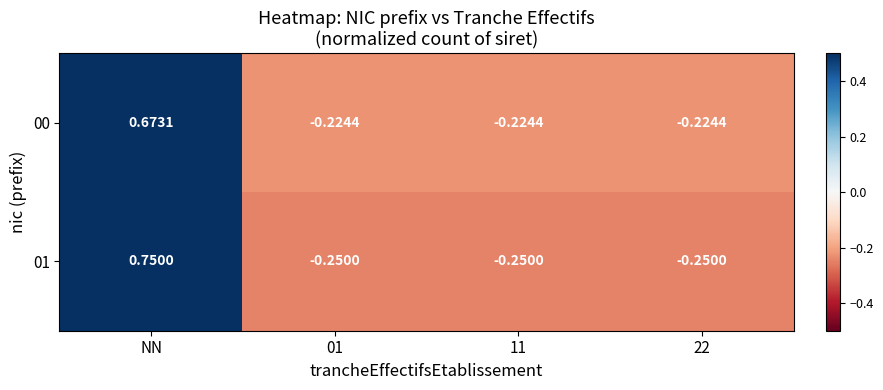

At which label does 01 first exceed 0?

NN